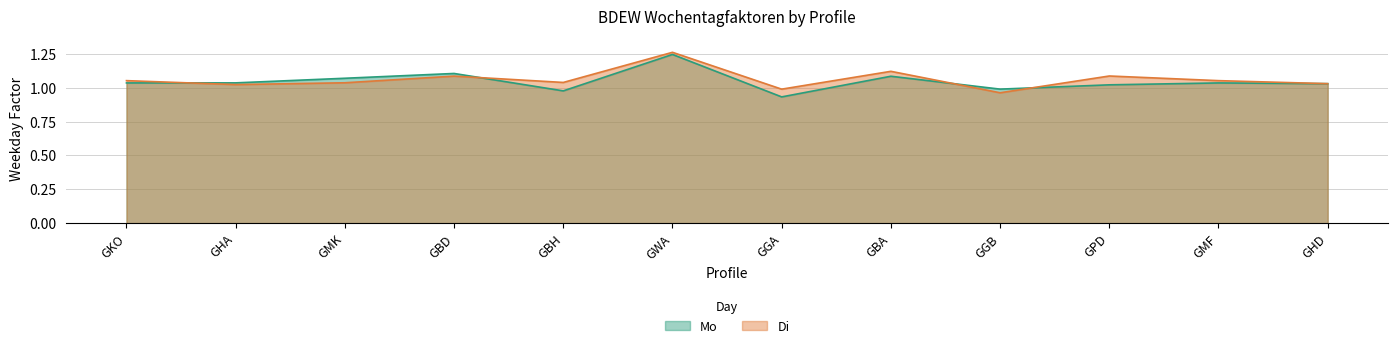

How many series are shown in this chart?

2